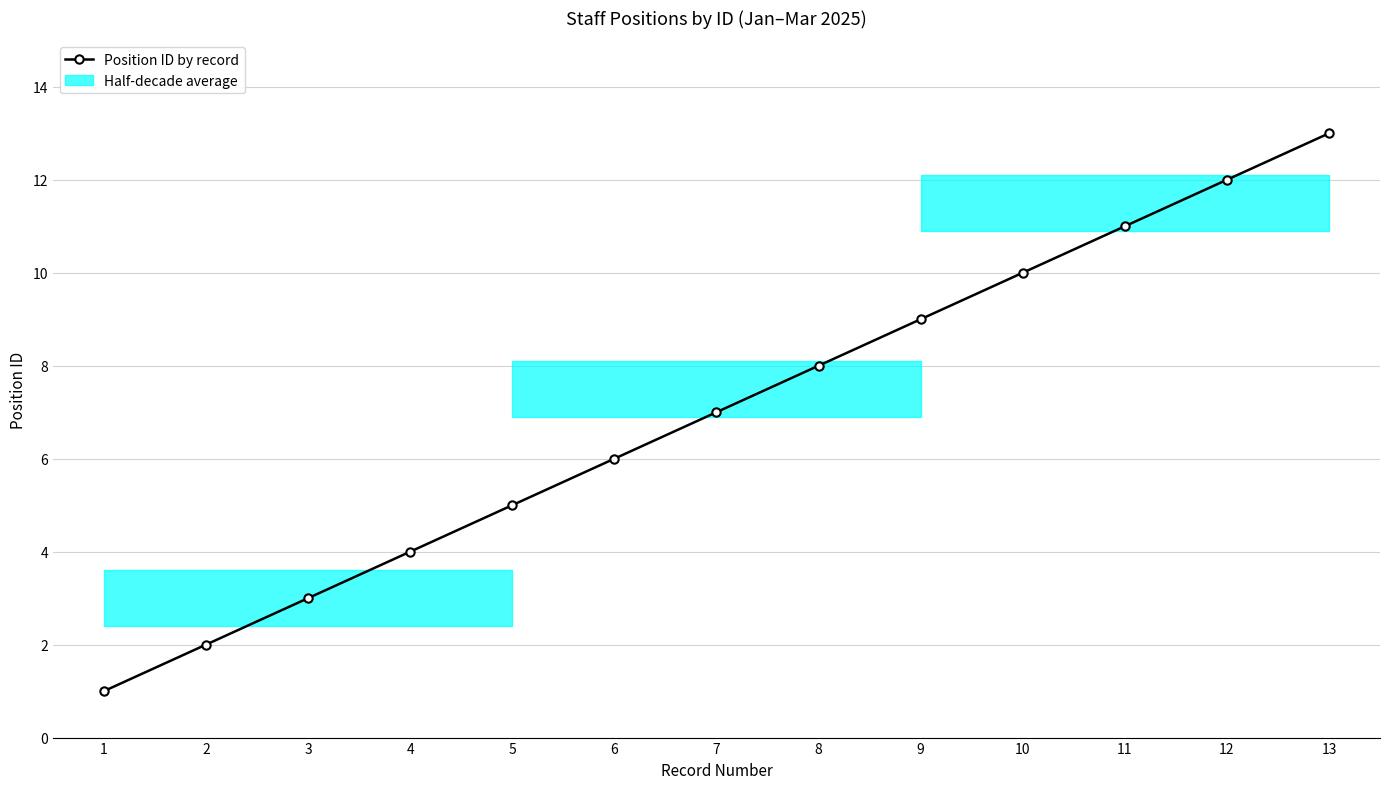

What is the minimum value shown in the chart?

1